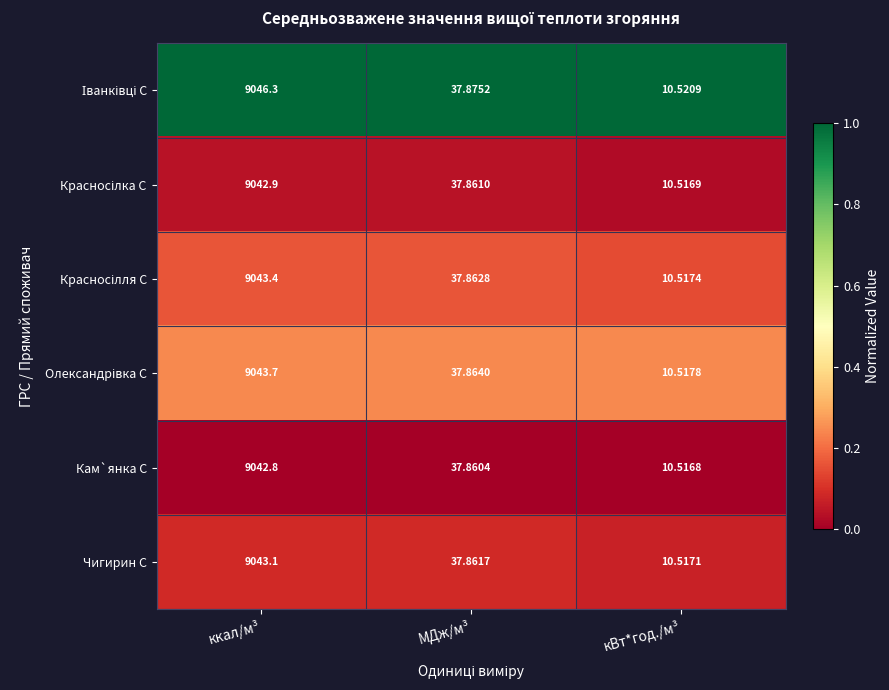

Where is Чигирин С nearest to the value 4526?

МДж/м³